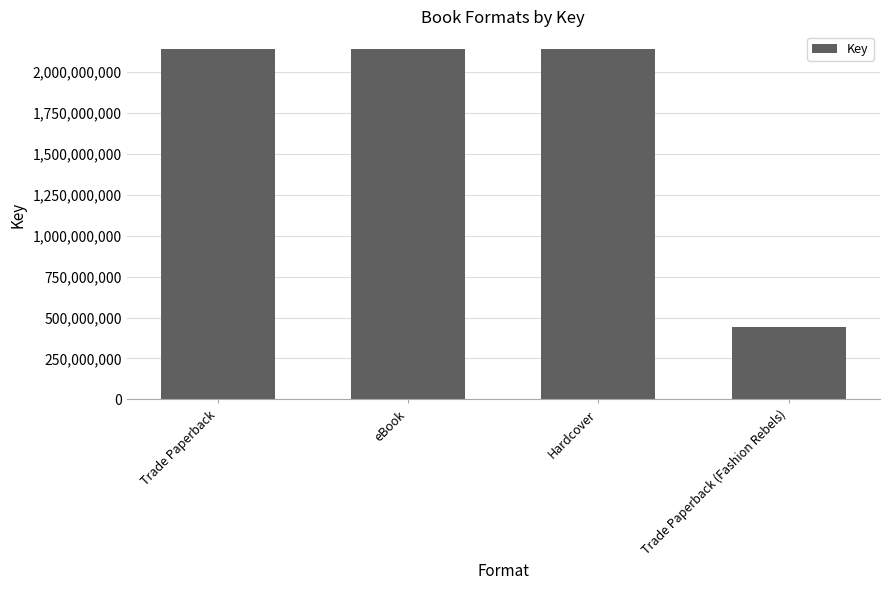

What is the smallest value displayed?

443211683